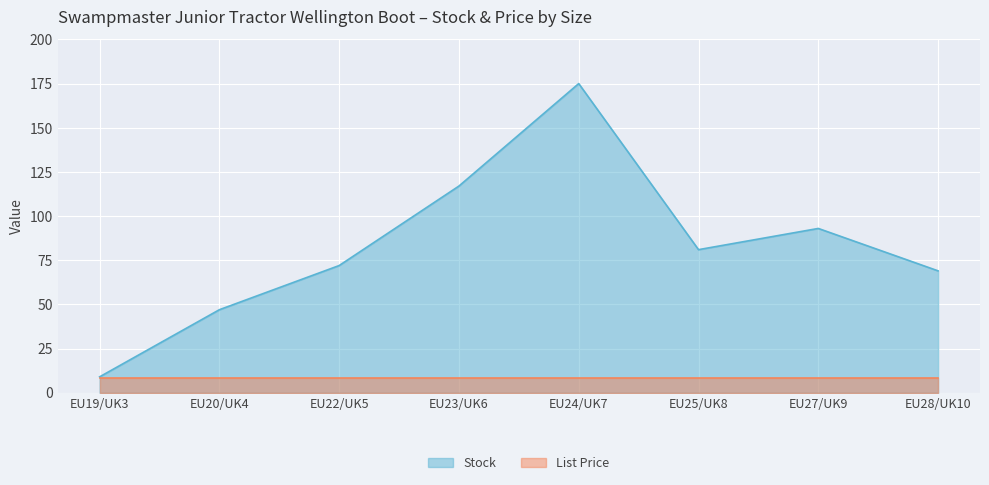

Approximately how many times larger is the value at EU19/UK3 compared to EU20/UK4?

0.2